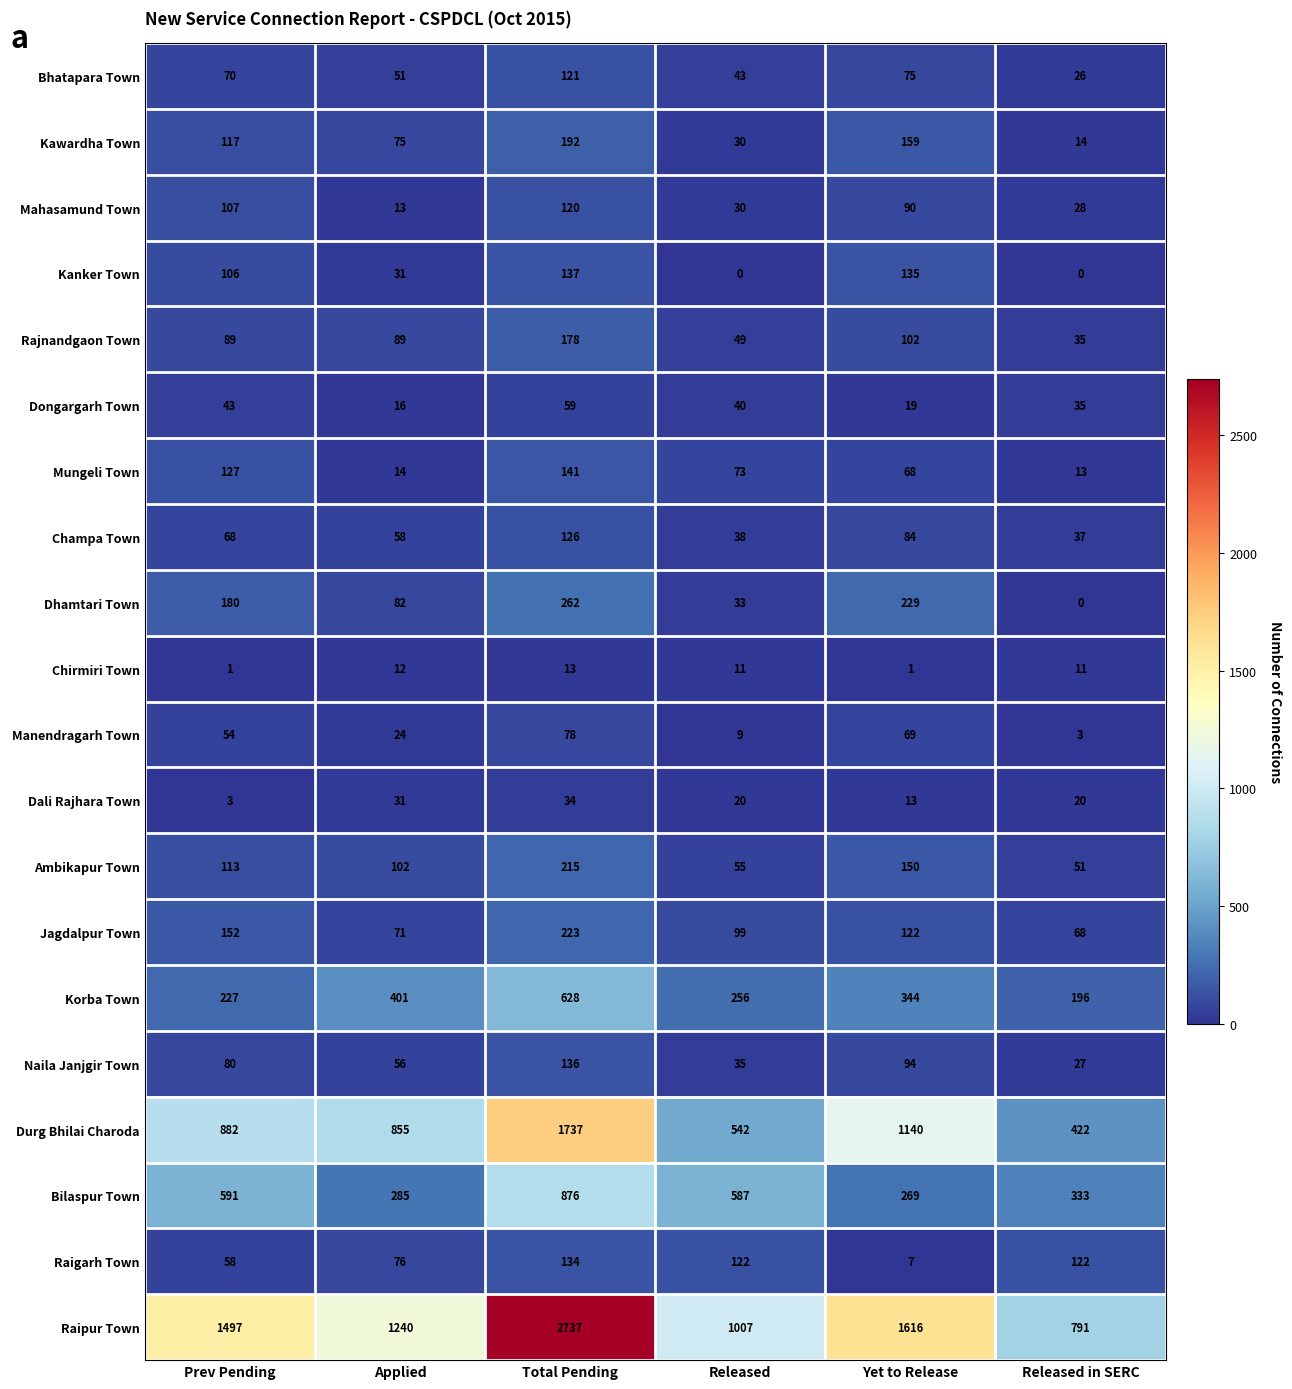

Which series has the widest spread of values?

Raipur Town